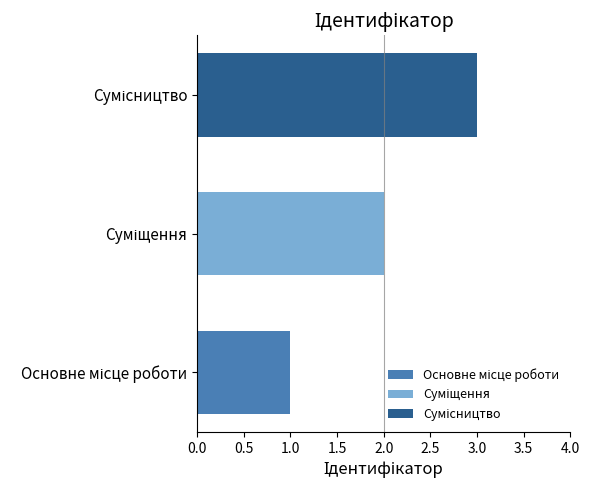

What is the maximum value shown in the chart?

3